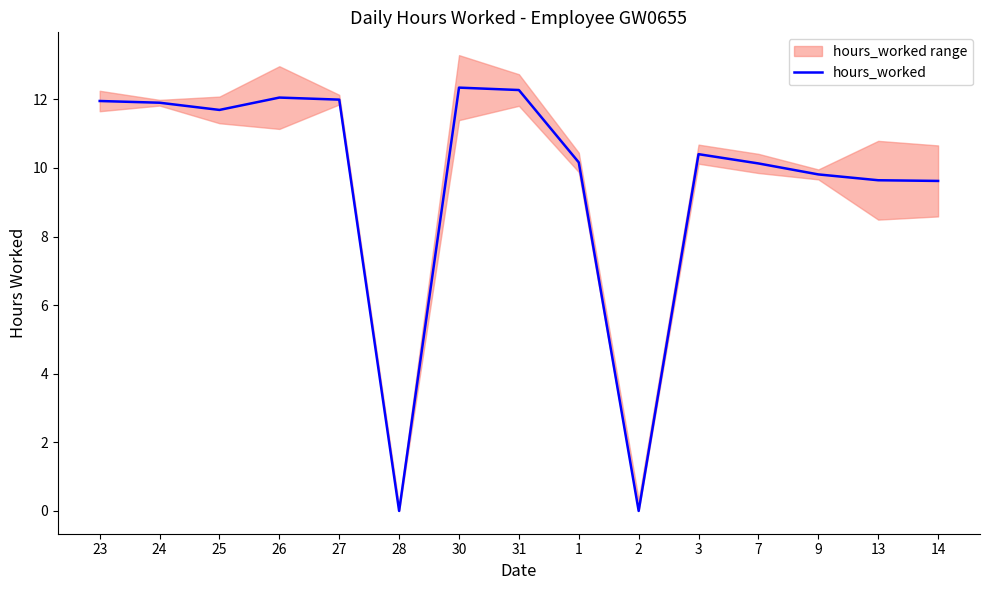

Rank the categories by value from highest to lowest.

30, 31, 26, 27, 23, 24, 25, 3, 1, 7, 9, 13, 14, 28, 2